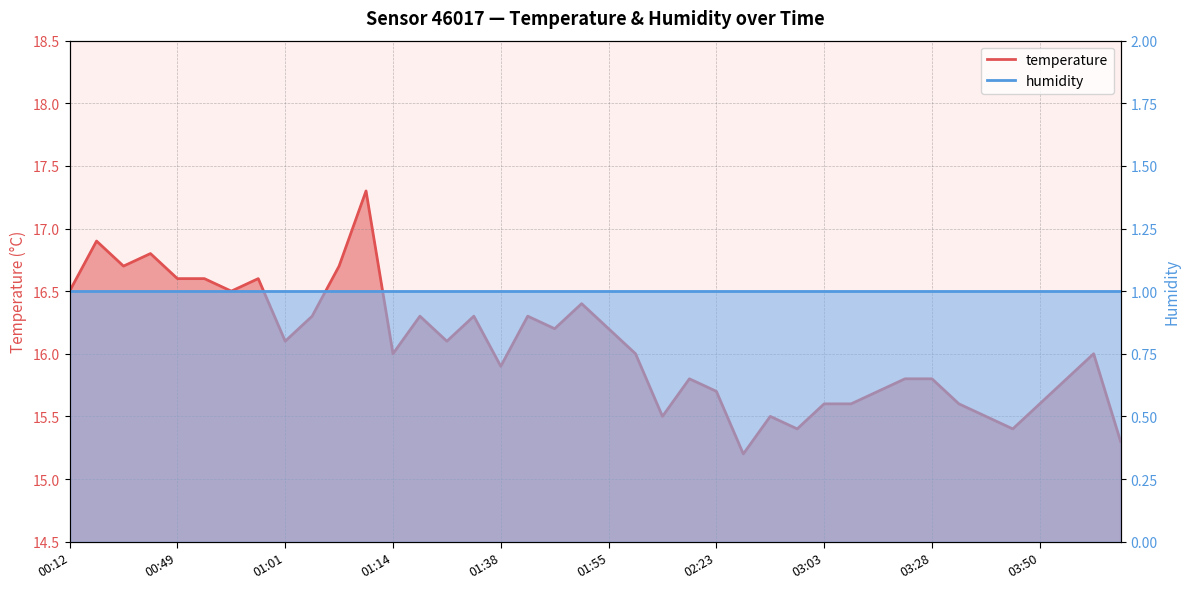

True or false: temperature and humidity intersect in this chart.

False